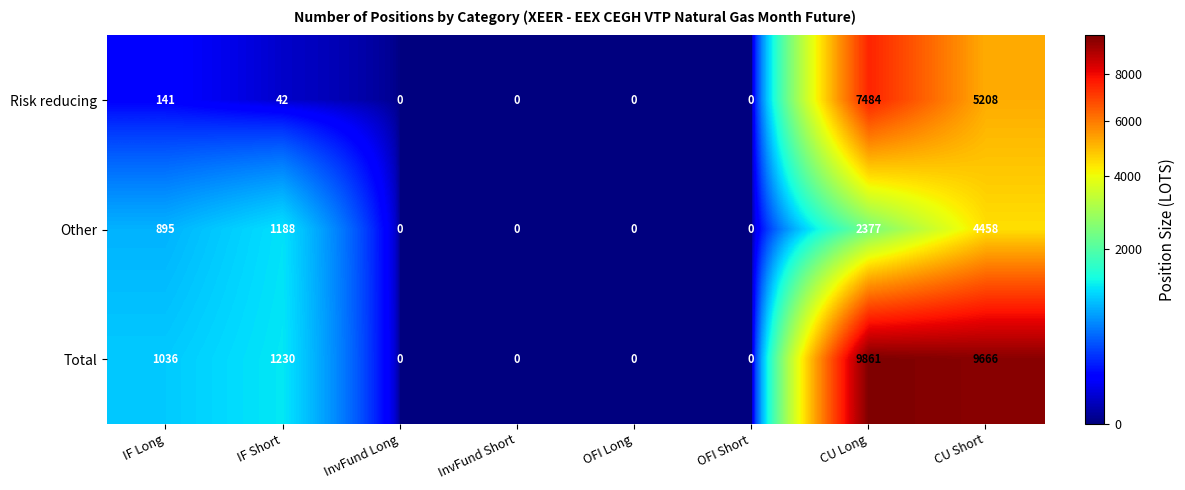

How many categories are shown in the chart?

8